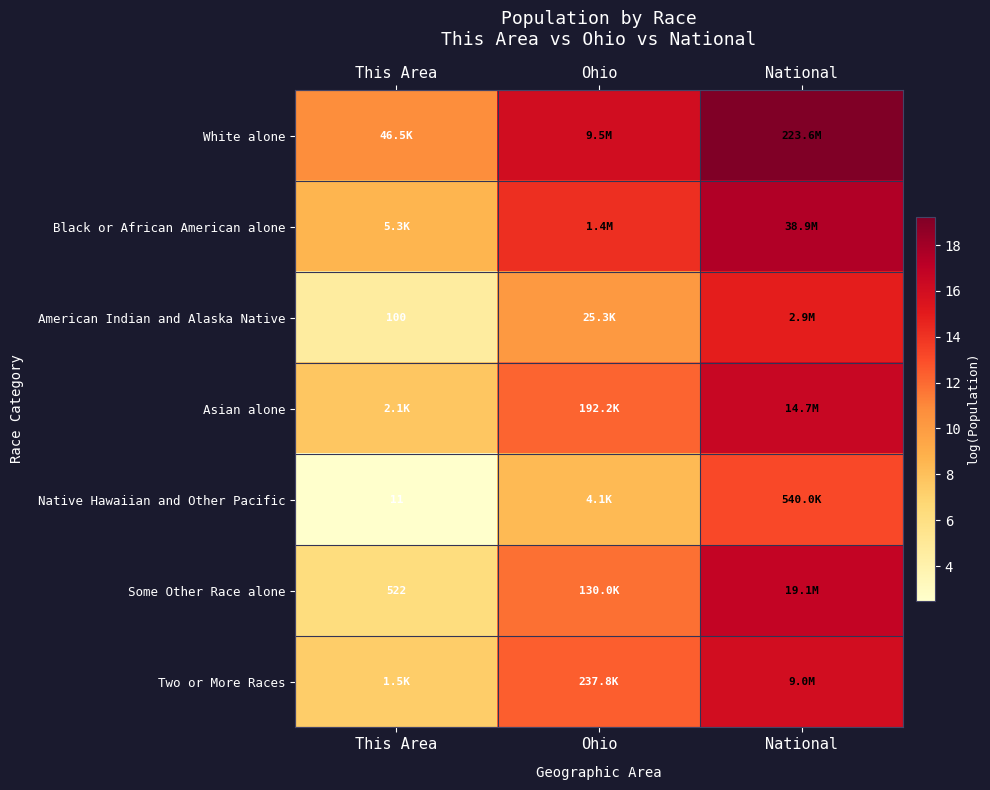

Between This Area and Ohio, which is larger?

Ohio